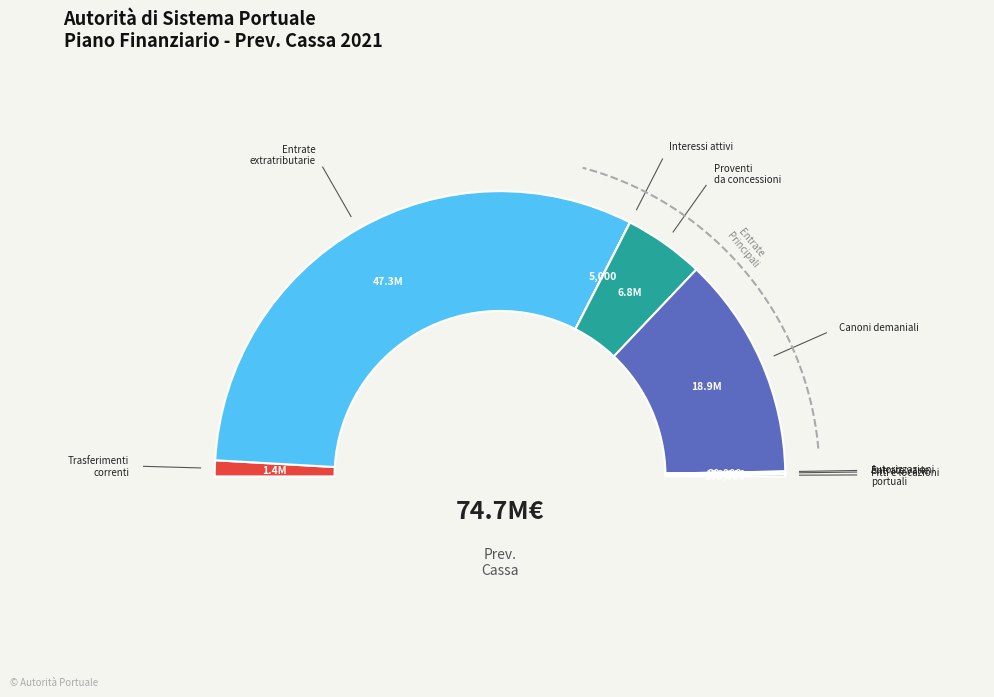

Count the number of slices in the pie.

8